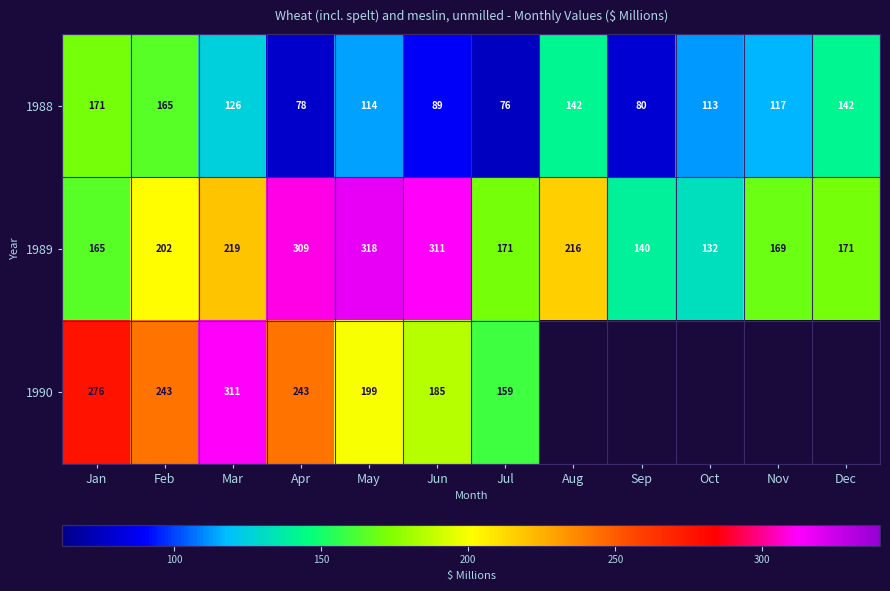

What is the difference between the second highest and minimum values in the 1988 series?

89